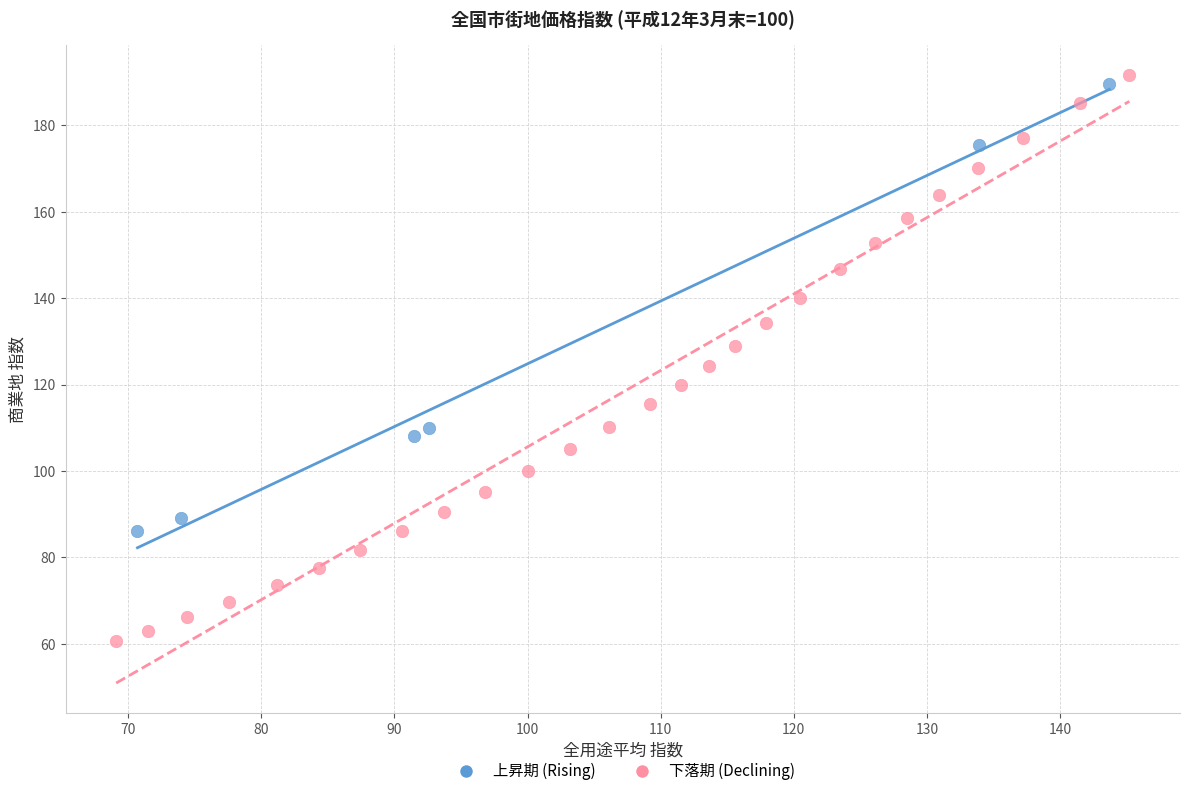

Which series contains the lowest Y value?

下落期 (Declining)